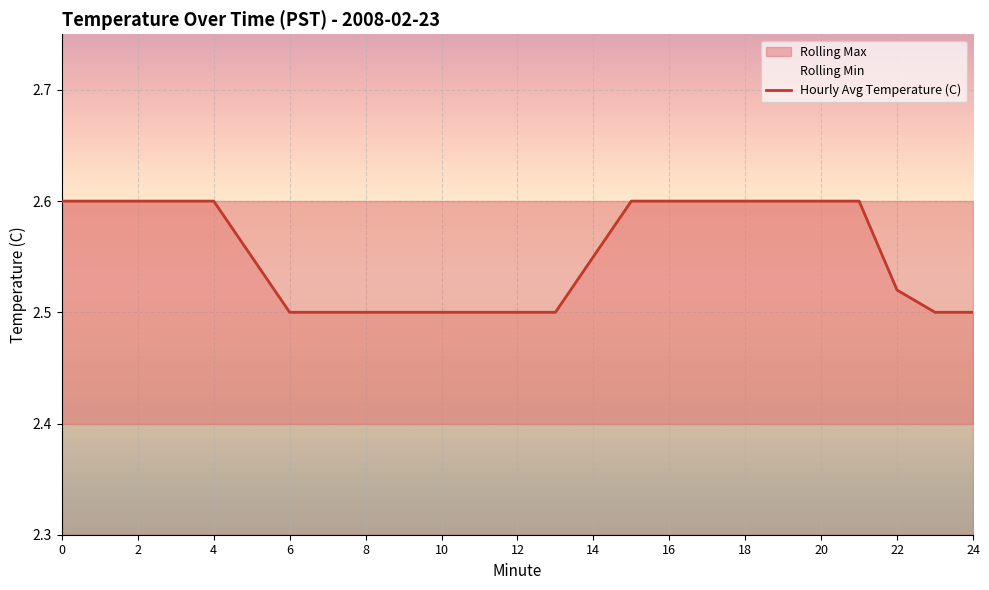

What is the maximum value for Hourly Avg Temperature (C)?

2.6